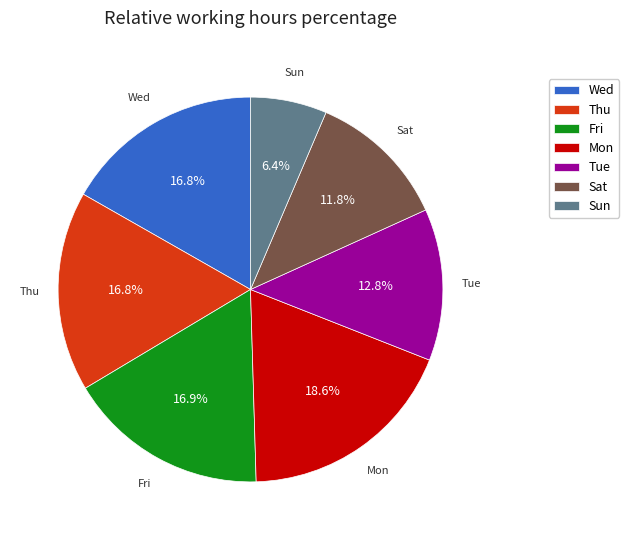

Do Thu and Tue together represent more than half of the pie?

No